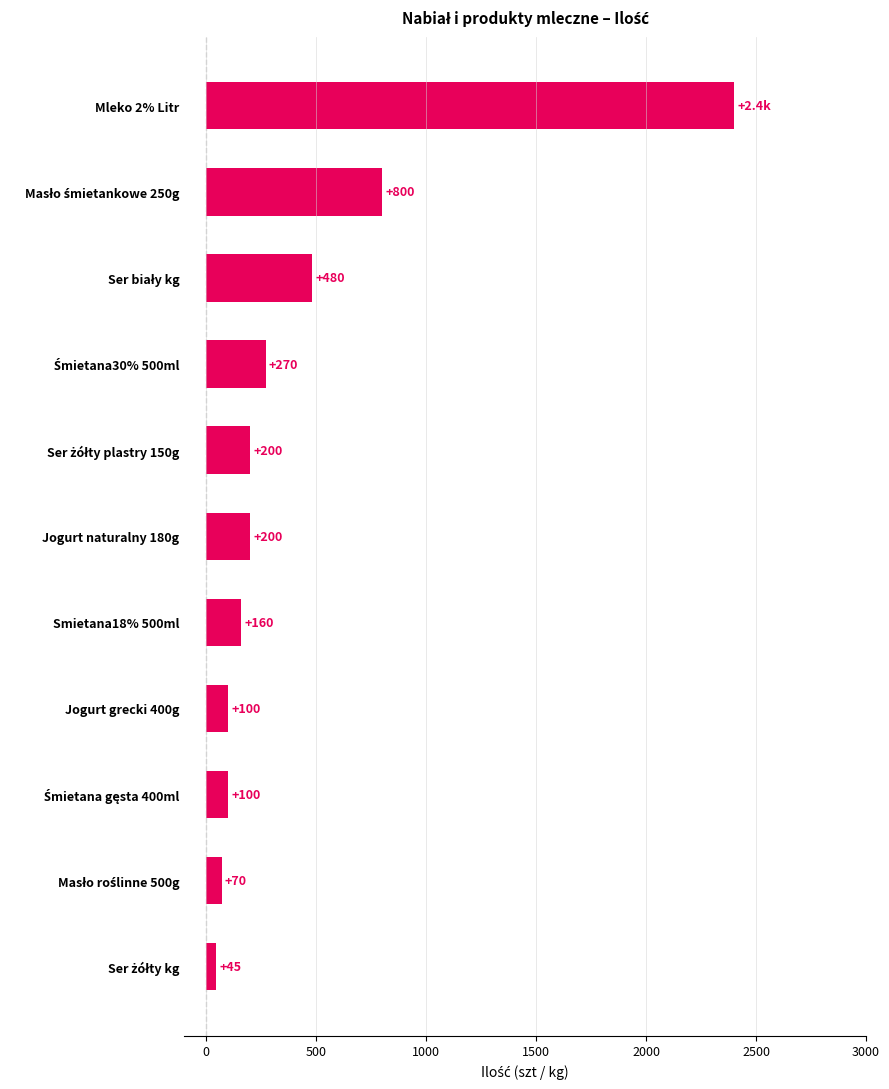

Reading top to bottom, what are all the values shown in this chart?

2400	800	480	270	200	200	160	100	100	70	45